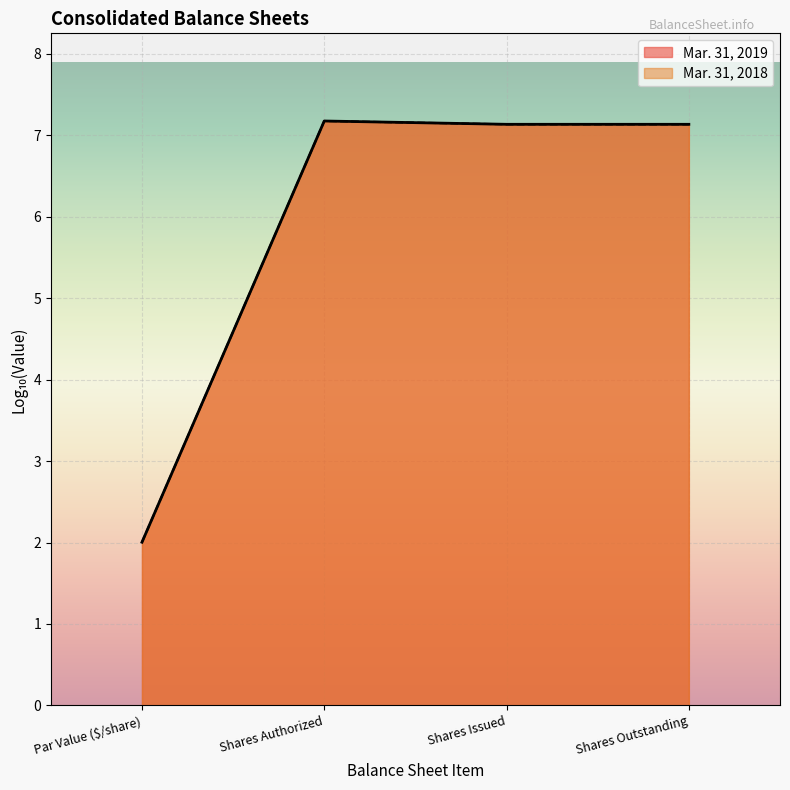

What is the total value across all series at Par Value ($/share)?

4.0